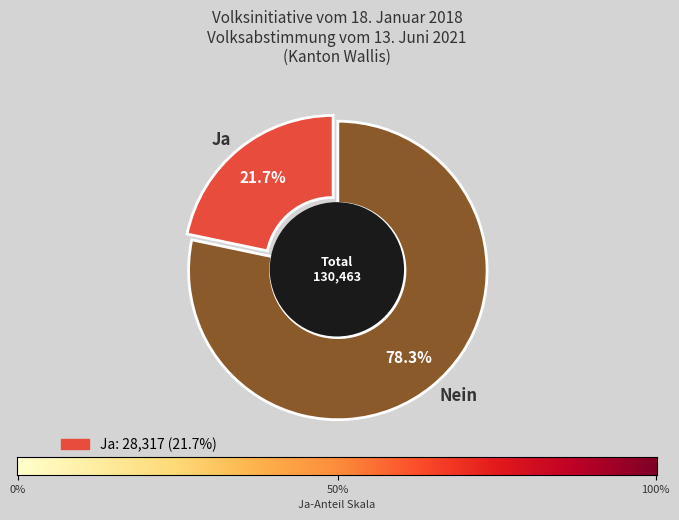

Does any single category account for the majority?

Yes